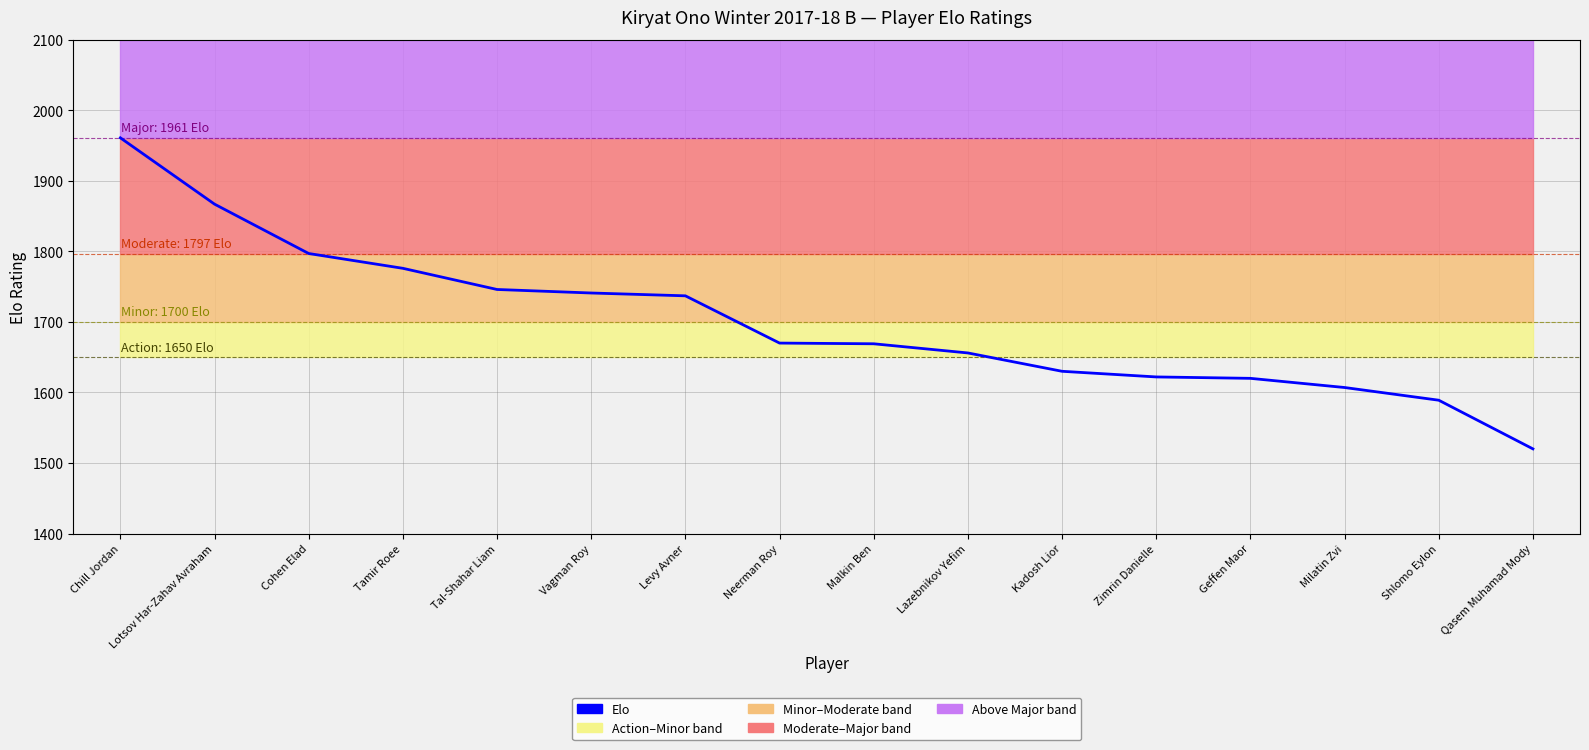

What is the value of the 8th point from the left?

1670